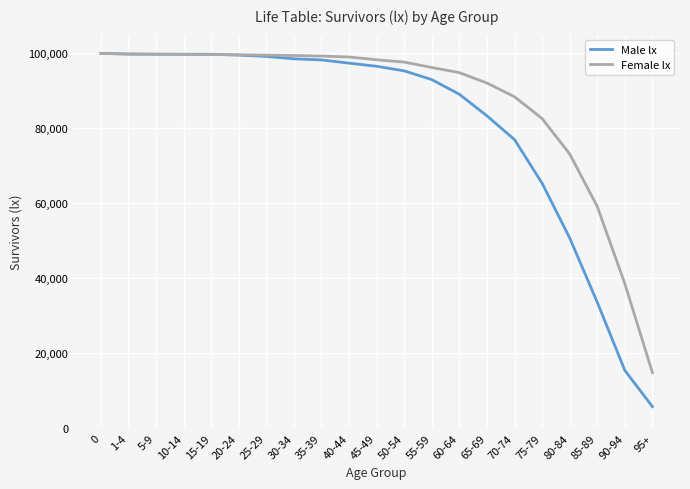

The value of Male lx at 25-29 is 153490. True or false?

False